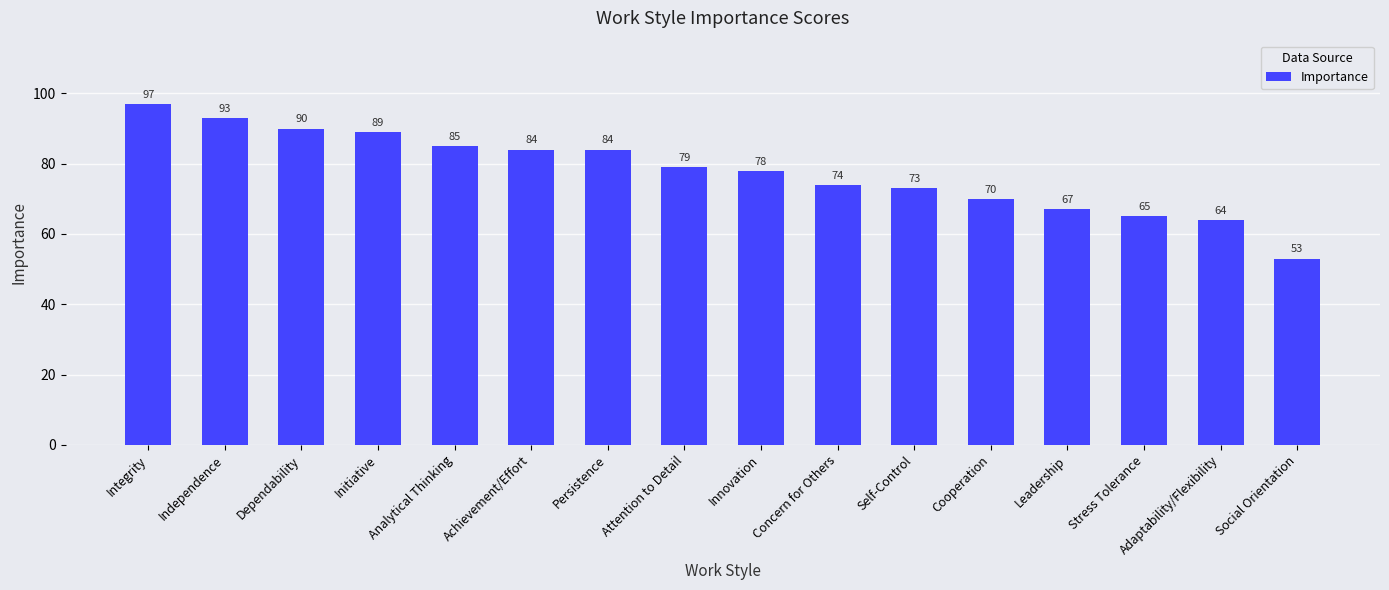

Reading left to right, what are all the values shown in this chart?

97	93	90	89	85	84	84	79	78	74	73	70	67	65	64	53